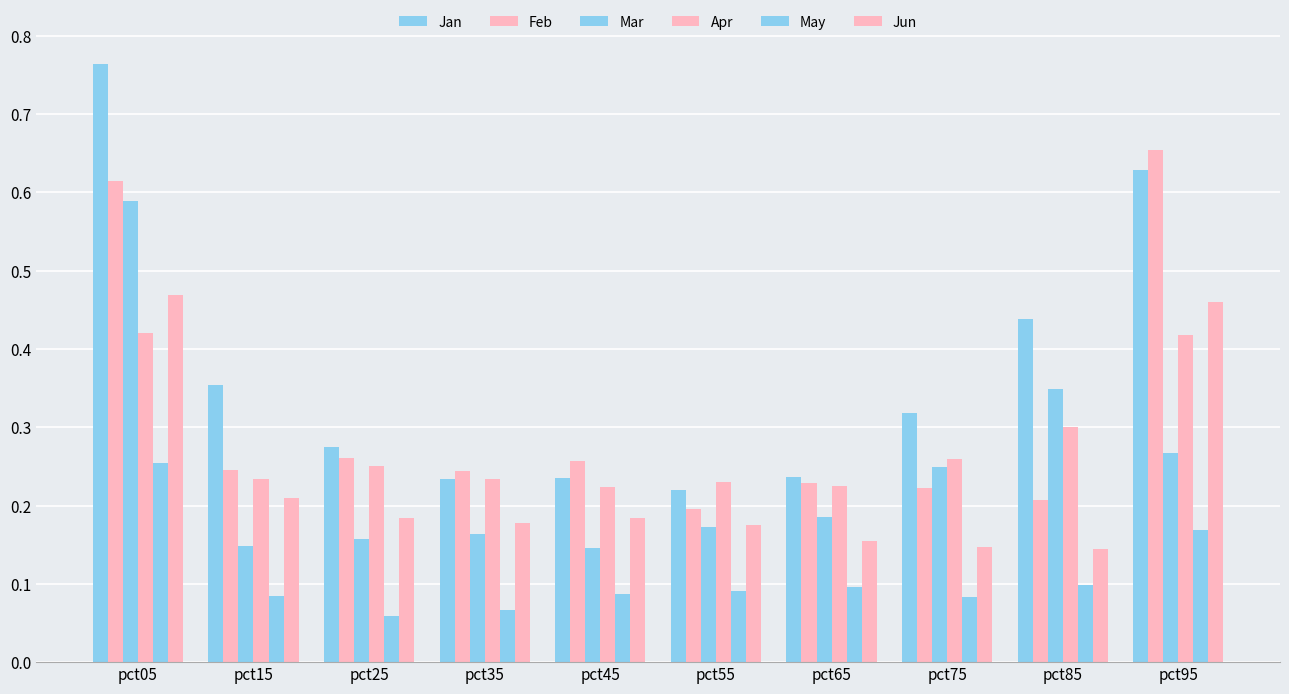

Which series changed the most between pct05 and pct25?

Jan